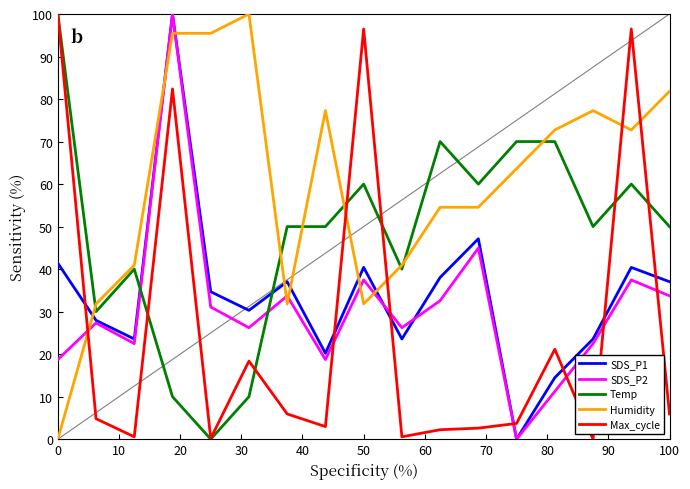

What is the greatest value displayed?

100.0